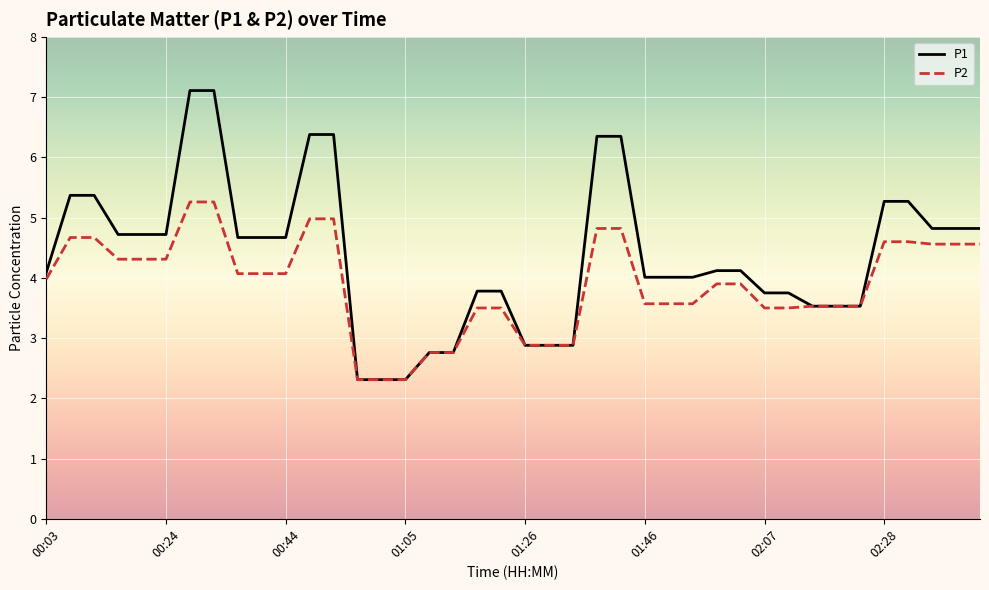

Which series has the largest total across all categories?

P1